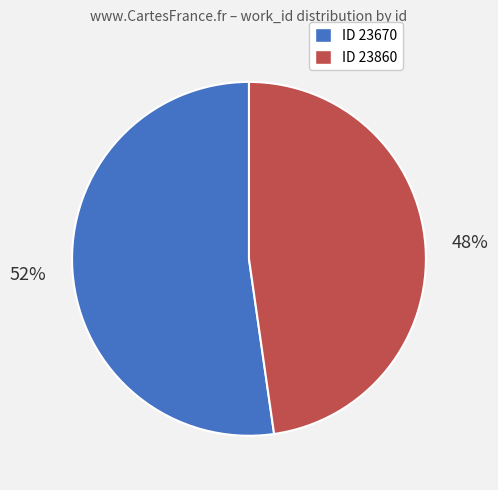

Is there any slice that represents more than half of the pie?

Yes